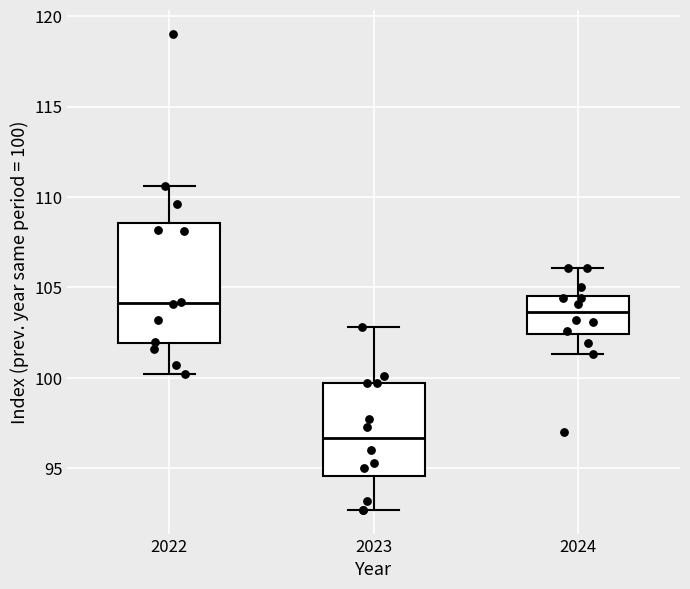

Reading left to right, read every box against the y-axis: the position of its median line, the range the box covers, and the ends of its whiskers. The values are not printed on the chart, so give them approximately, as read against the axis.

2022: median 104.0, box 102.0 to 108.5, whiskers 100.0 to 110.5
2023: median 96.5, box 94.5 to 99.5, whiskers 92.5 to 103.0
2024: median 103.5, box 102.5 to 104.5, whiskers 101.5 to 106.0